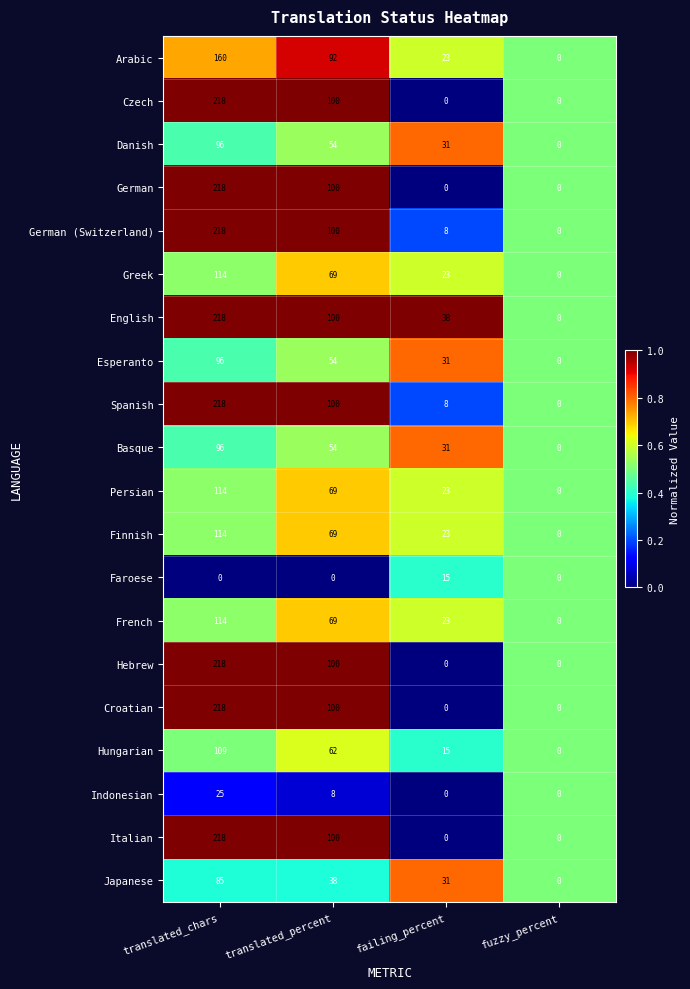

What is the spread (max minus min) of values at translated_chars?

218